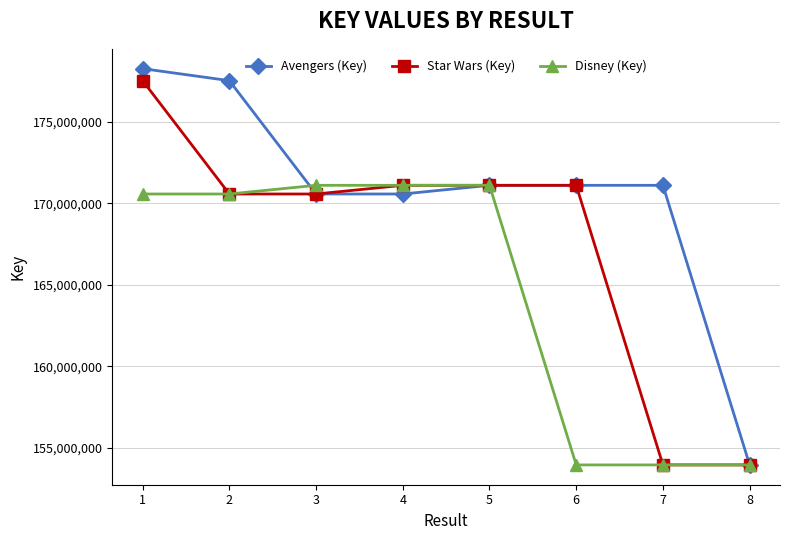

What is the greatest value displayed?

178270587